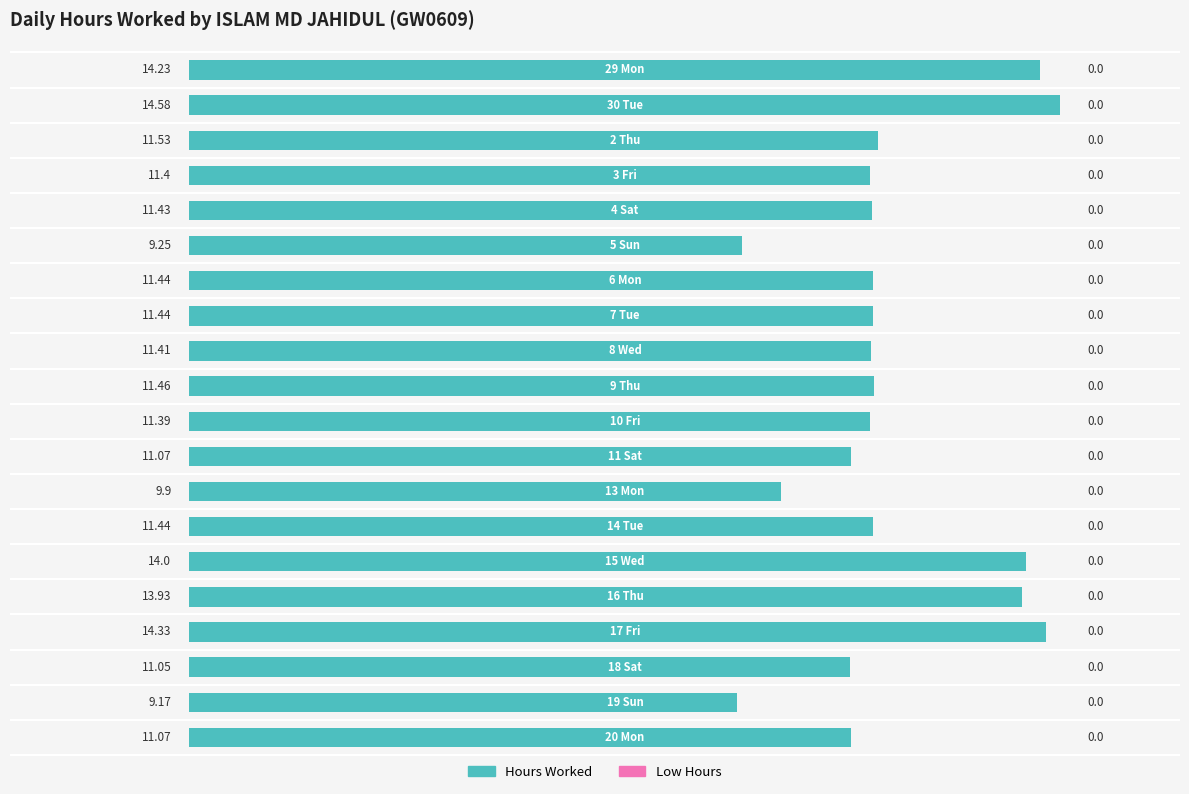

What is the average value?

11.8